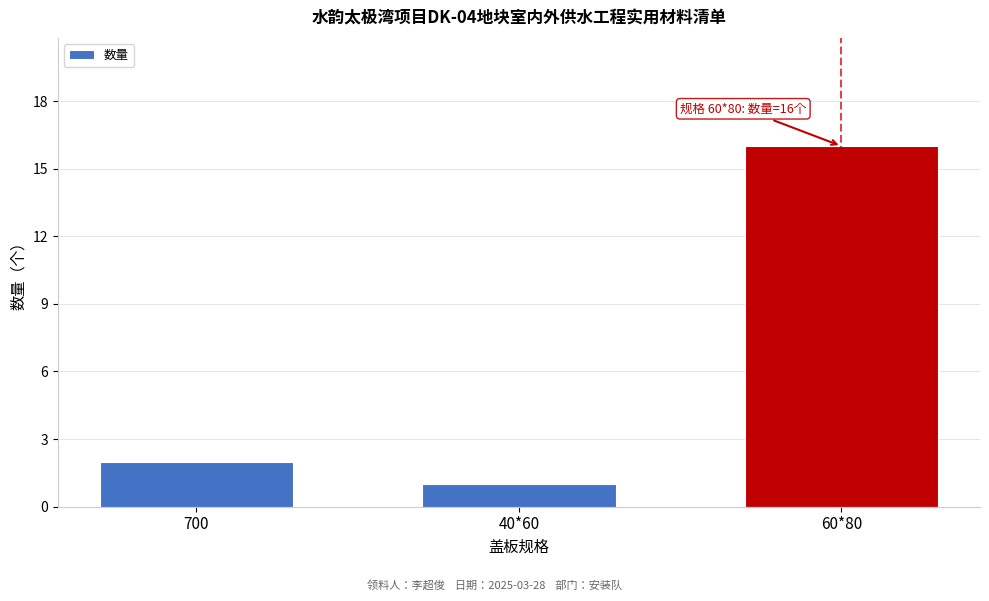

Reading left to right, list all the values displayed in this chart.

700=2	40*60=1	60*80=16